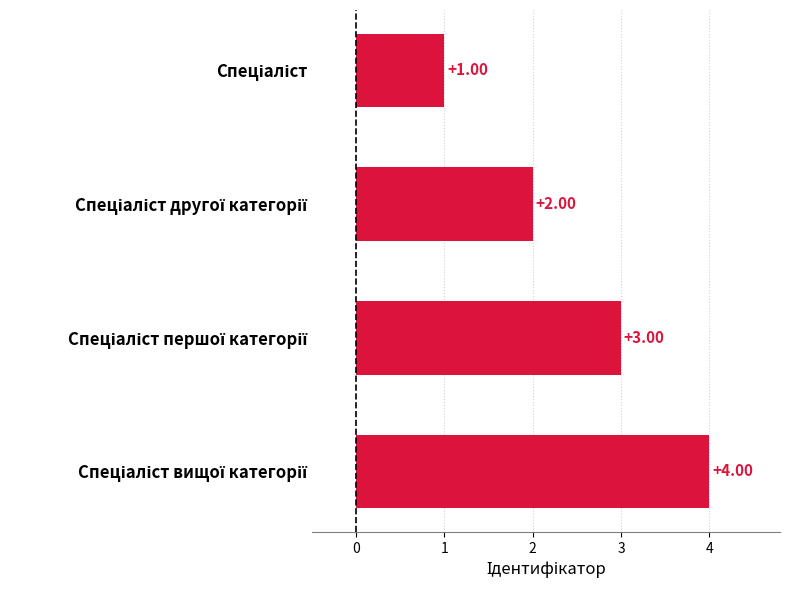

What is the sum of all values?

10